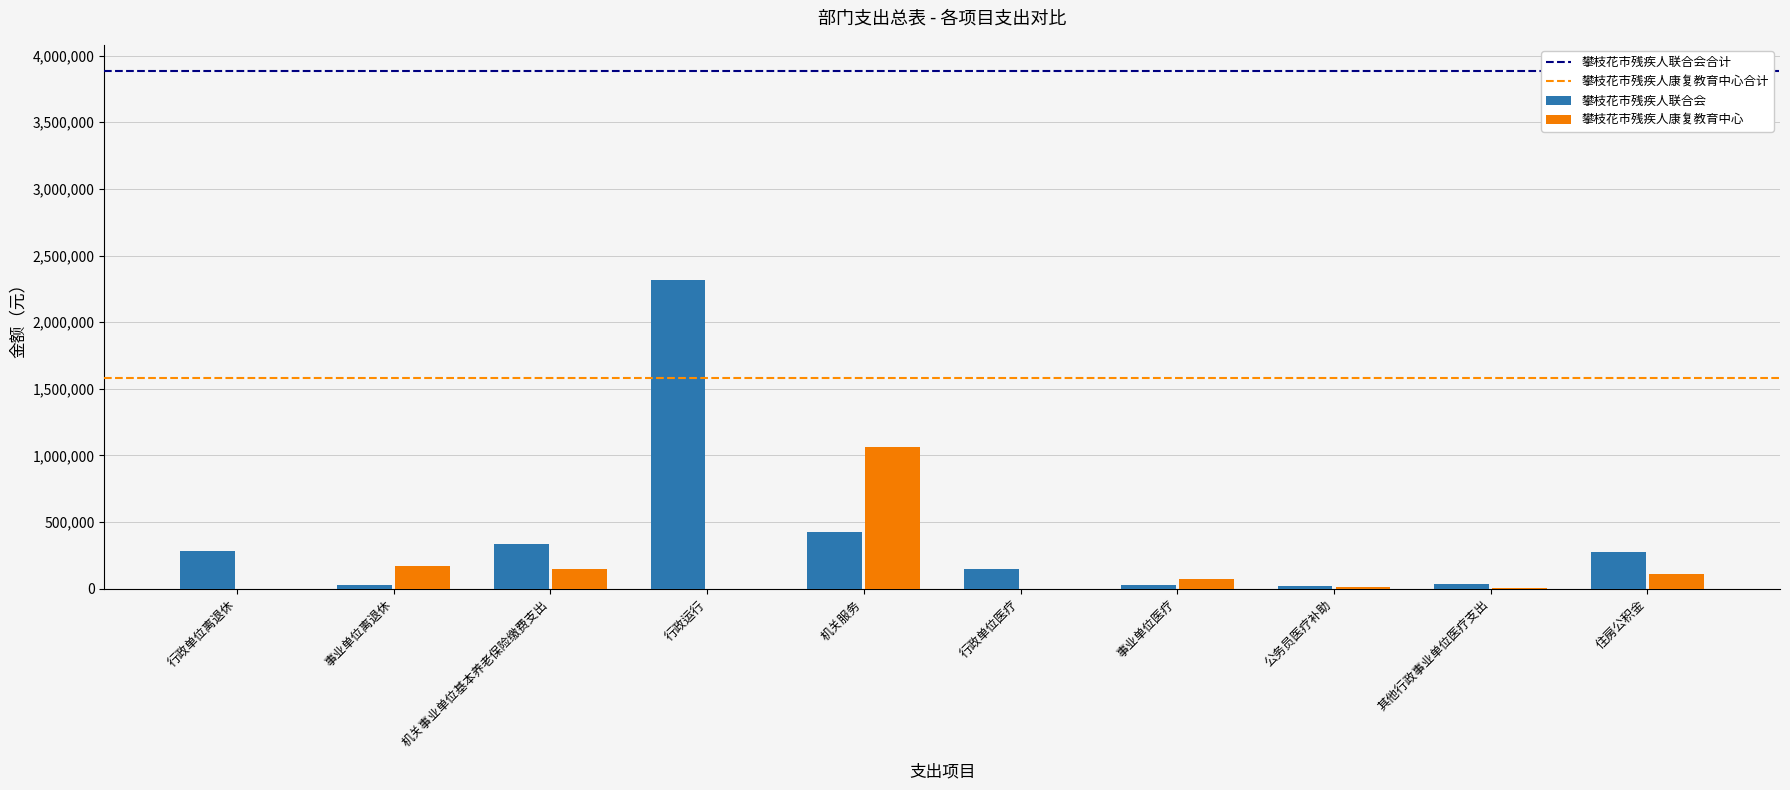

What is the maximum value for 攀枝花市残疾人康复教育中心?

1065058.8